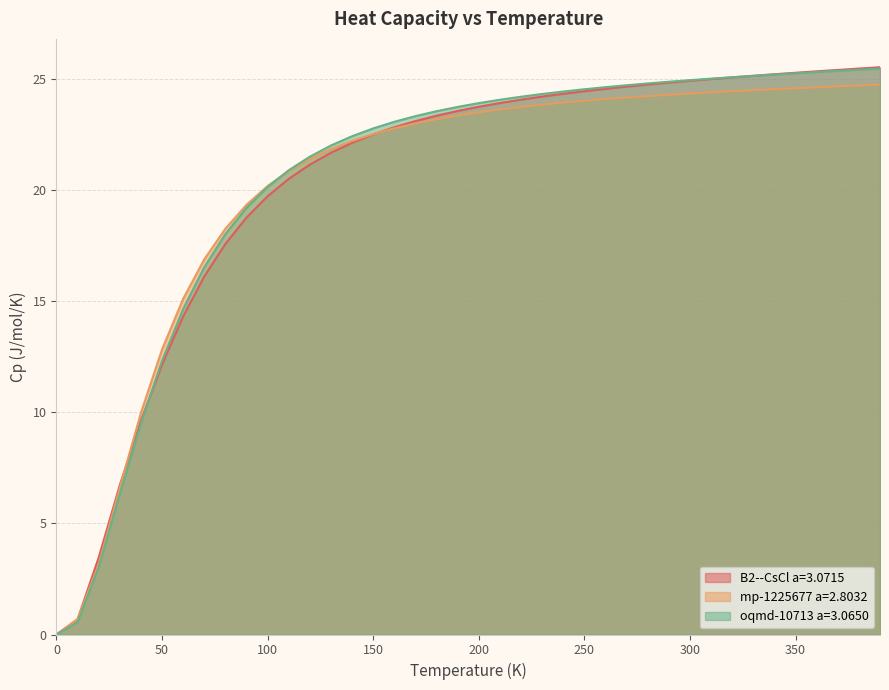

At which label does mp-1225677 a=2.8032 first exceed 23?

180.0